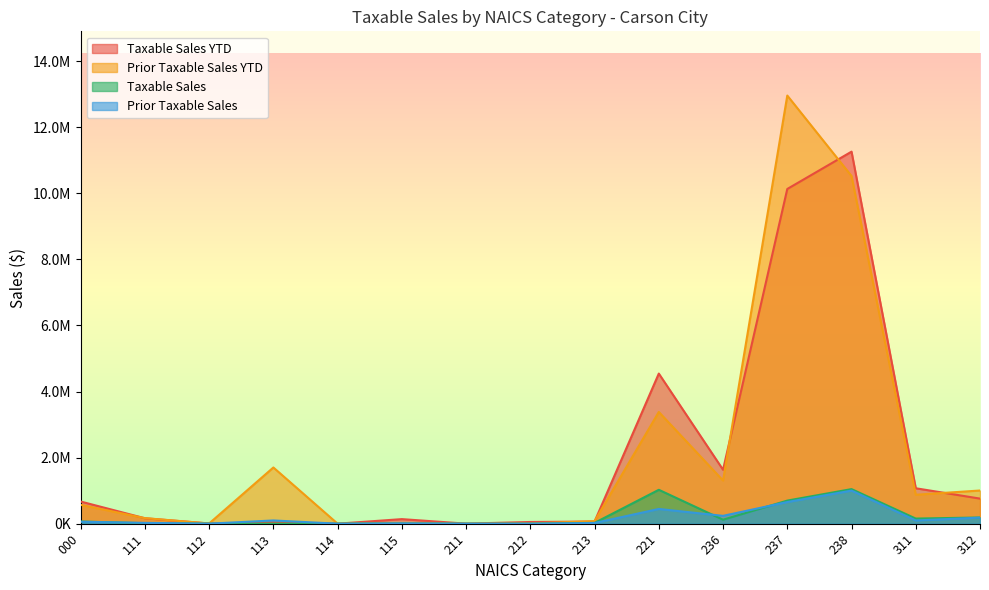

True or false: Prior Taxable Sales has more than 0 interior local peaks.

True